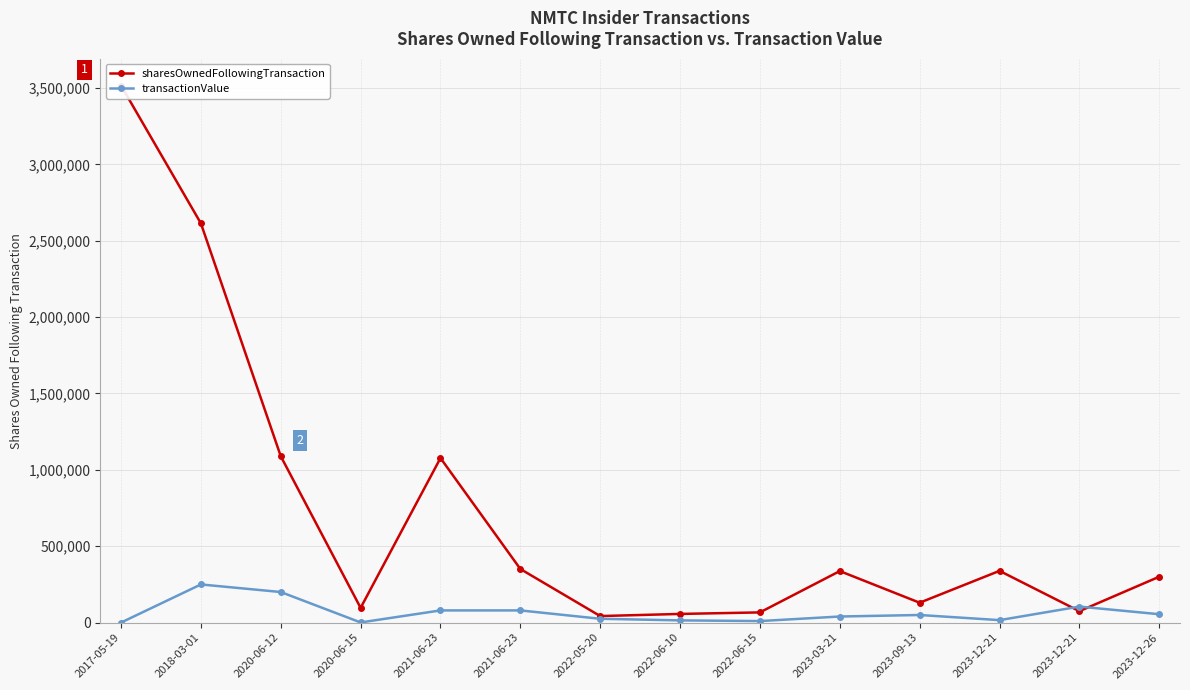

Is the value of transactionValue at 2021-06-23 greater than the value of sharesOwnedFollowingTransaction at 2023-12-21?

No